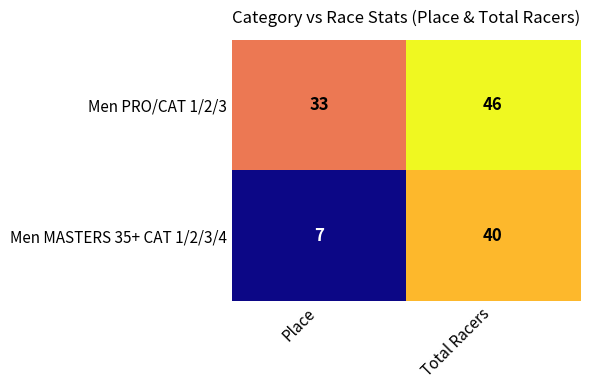

At which category does the chart reach its minimum across all series?

Place